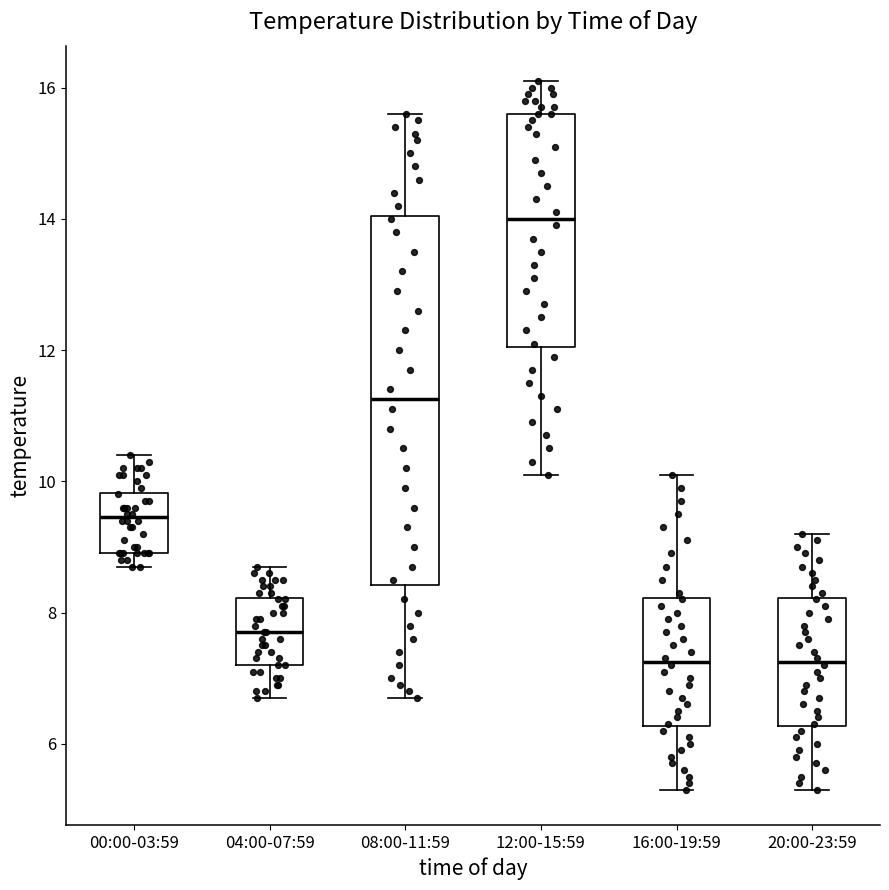

Reading left to right, transcribe this box plot: for each box, give where its median line is, the range the box spans, and where its two whiskers end, as read against the y-axis. The values are not printed on the chart, so give them approximately, as read against the axis.

00:00-03:59: median 9.4, box 9.0 to 9.8, whiskers 8.8 to 10.4
04:00-07:59: median 7.8, box 7.2 to 8.2, whiskers 6.8 to 8.8
08:00-11:59: median 11.2, box 8.4 to 14.0, whiskers 6.8 to 15.6
12:00-15:59: median 14.0, box 12.0 to 15.6, whiskers 10.2 to 16.2
16:00-19:59: median 7.2, box 6.2 to 8.2, whiskers 5.4 to 10.2
20:00-23:59: median 7.2, box 6.2 to 8.2, whiskers 5.4 to 9.2